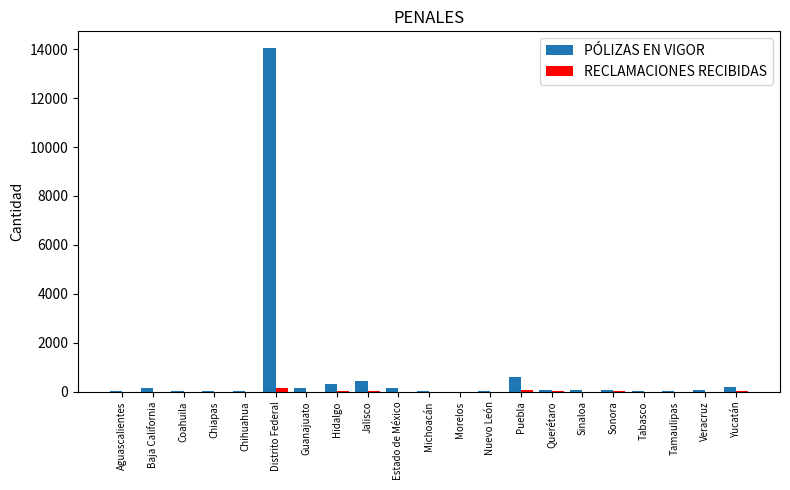

Which series has the largest total across all categories?

PÓLIZAS EN VIGOR